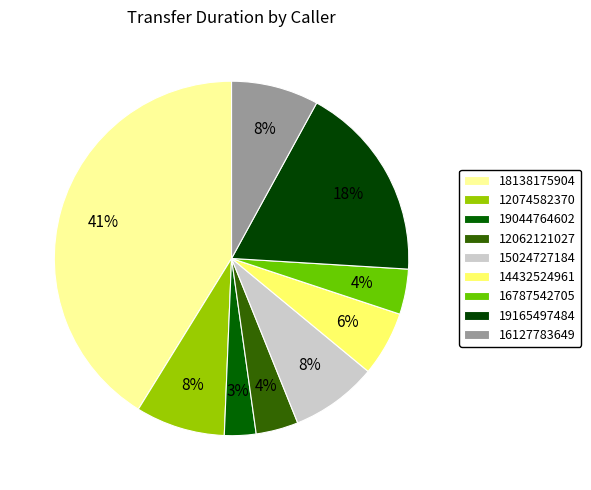

To the nearest percent, what percentage of the pie is 12074582370?

8%